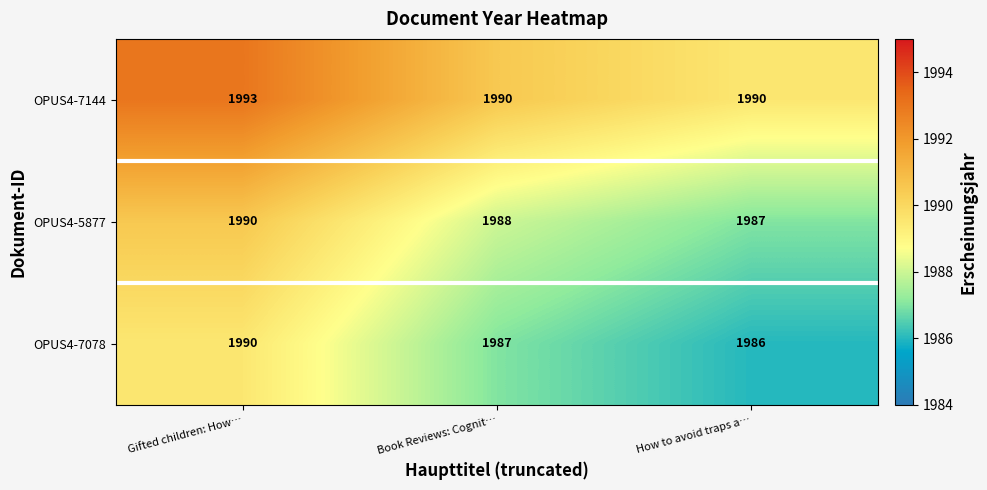

Reading left to right, list all the values displayed in this chart.

OPUS4-7144: Gifted children: How…=1993	Book Reviews: Cognit…=1990	How to avoid traps a…=1990
OPUS4-5877: Gifted children: How…=1990	Book Reviews: Cognit…=1988	How to avoid traps a…=1987
OPUS4-7078: Gifted children: How…=1990	Book Reviews: Cognit…=1987	How to avoid traps a…=1986